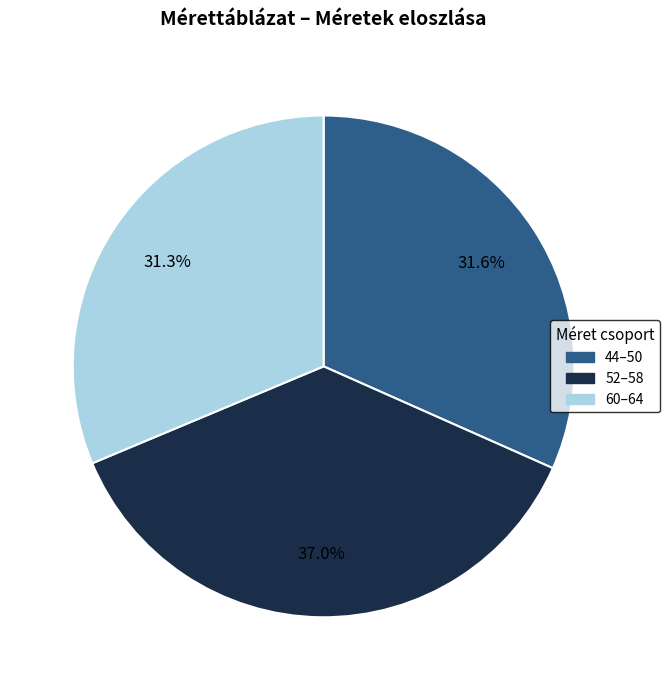

Does any single category account for the majority?

No